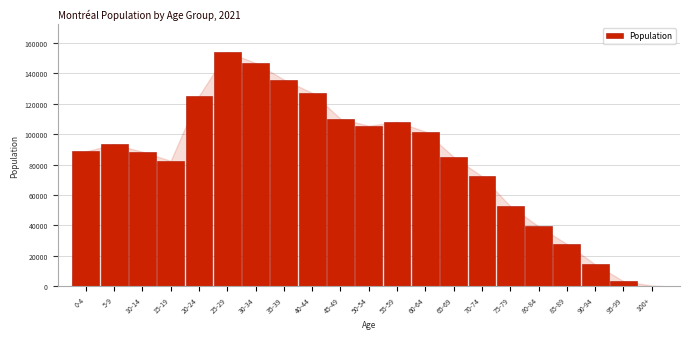

Is it true that the value at 10-14 is 88435?

True